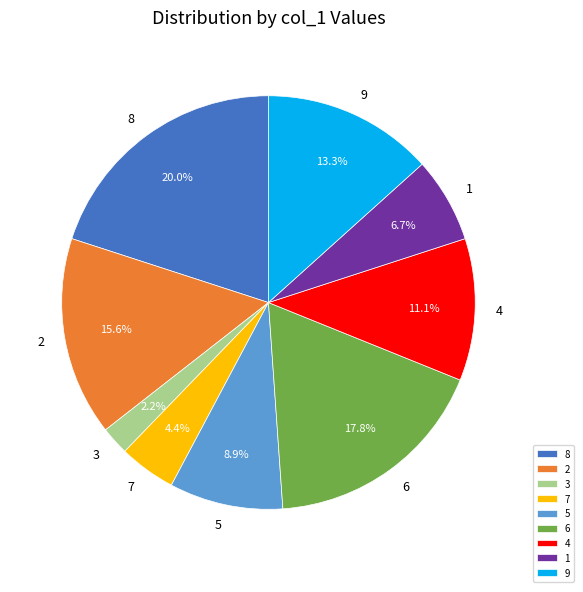

To the nearest percent, what is the difference between the largest and smallest slice percentages?

18%